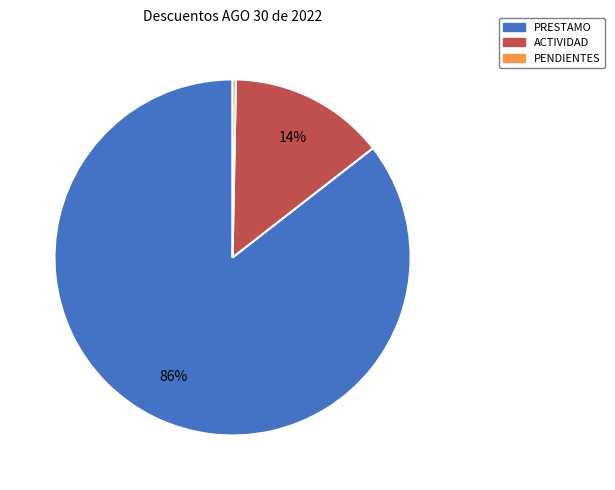

Is there any slice that represents more than half of the pie?

Yes